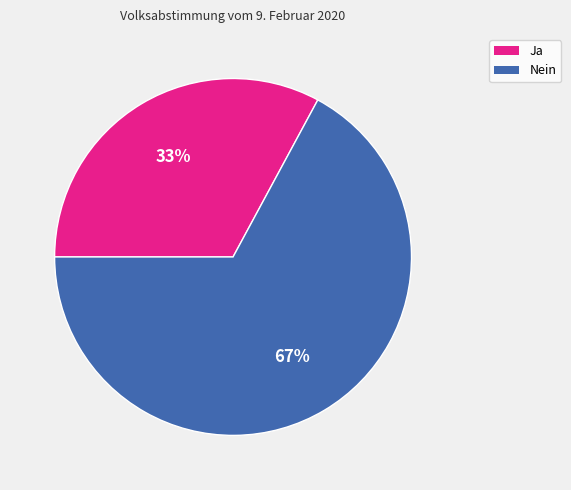

To the nearest percent, what percentage of the pie is Ja?

33%